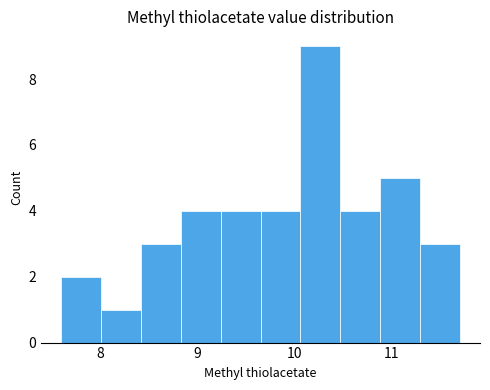

Reading left to right, transcribe this chart: for each bar, give the range it covers on the x-axis and its height. Neither the bar edges nor the heights are printed on the chart, so give them approximately, as read against the axes.

7.60 to 8.01: 2
8.01 to 8.42: 1
8.42 to 8.83: 3
8.83 to 9.24: 4
9.24 to 9.65: 4
9.65 to 10.06: 4
10.06 to 10.47: 9
10.47 to 10.88: 4
10.88 to 11.29: 5
11.29 to 11.70: 3